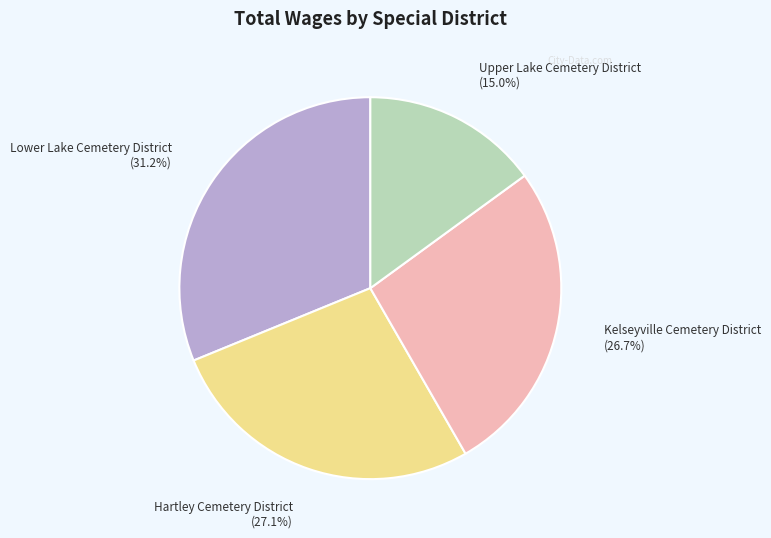

Does any single category account for the majority?

No